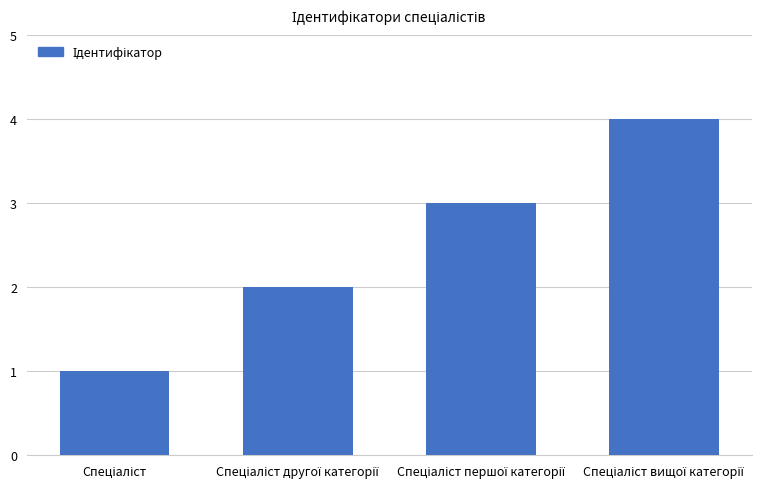

What is the greatest value displayed?

4